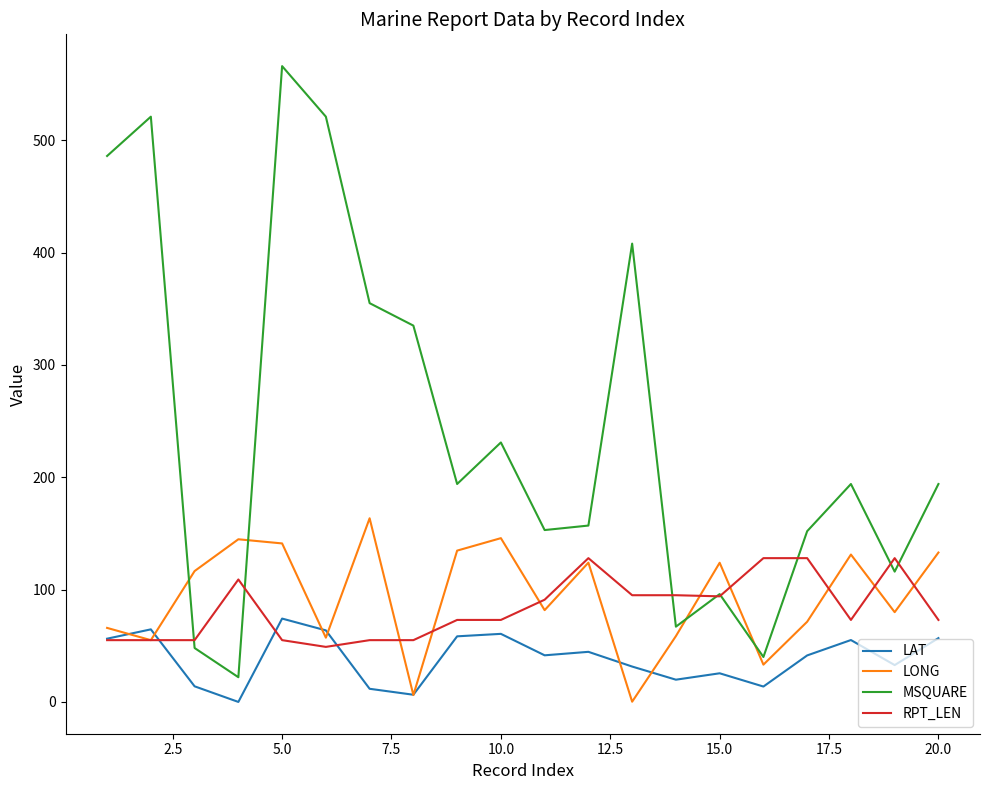

List the series in order of their peak value, lowest first.

LAT, RPT_LEN, LONG, MSQUARE